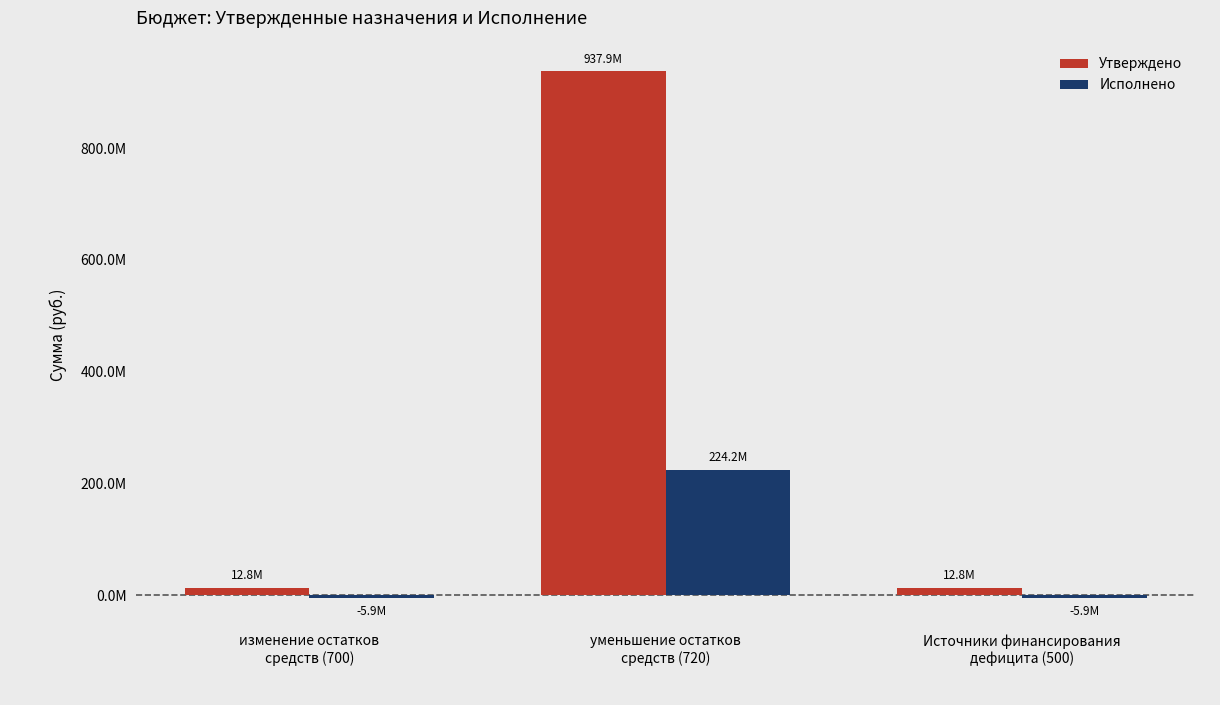

Count the Утверждено values in the range 12786000 to 937884448.

3